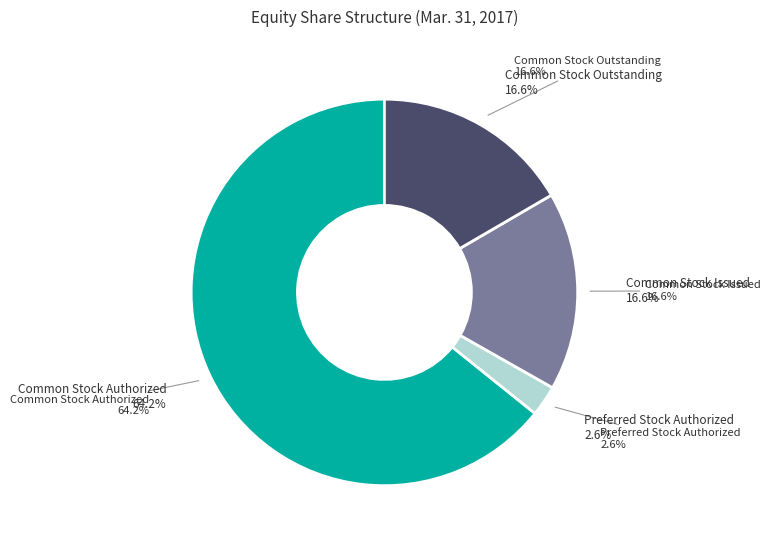

What percentage is the Preferred Stock Authorized slice, to the nearest percent?

3%